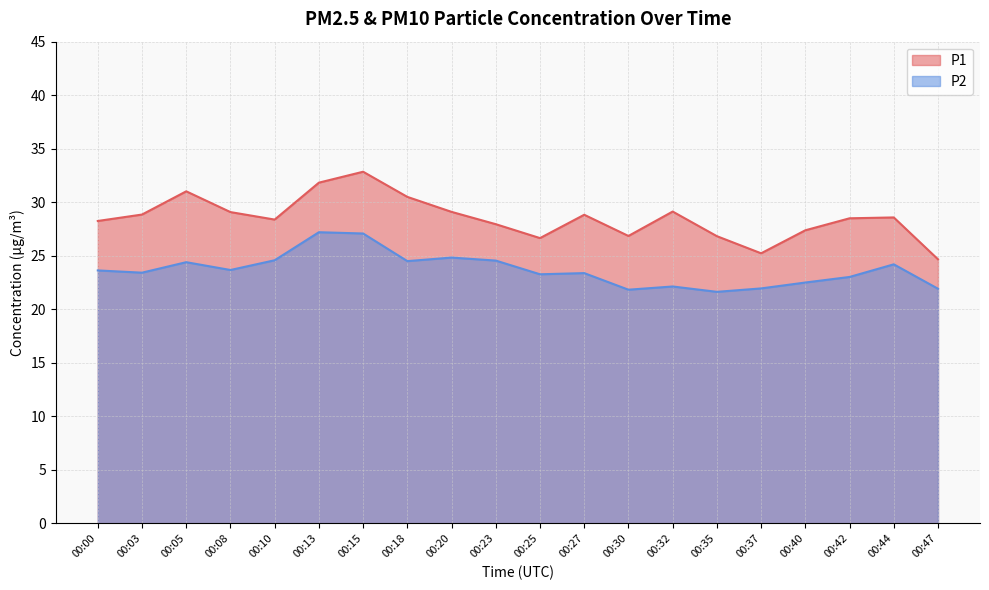

What are all the series names shown in the legend?

P1, P2